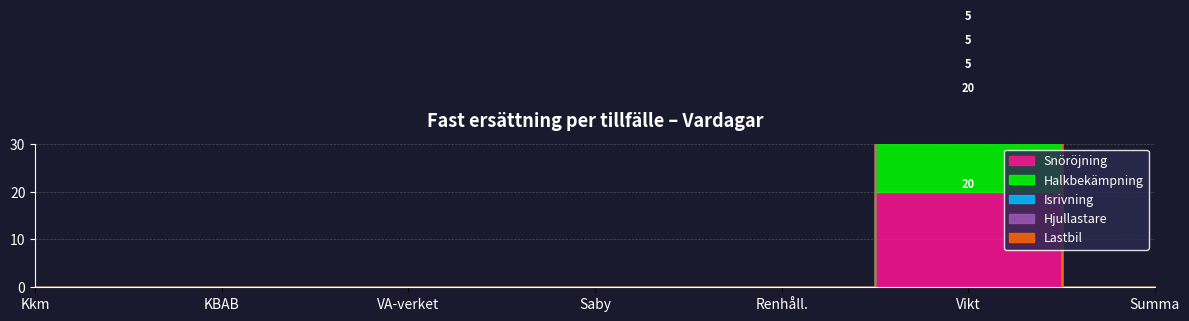

The Isrivning series shows -3 at Kkm. True or false?

False